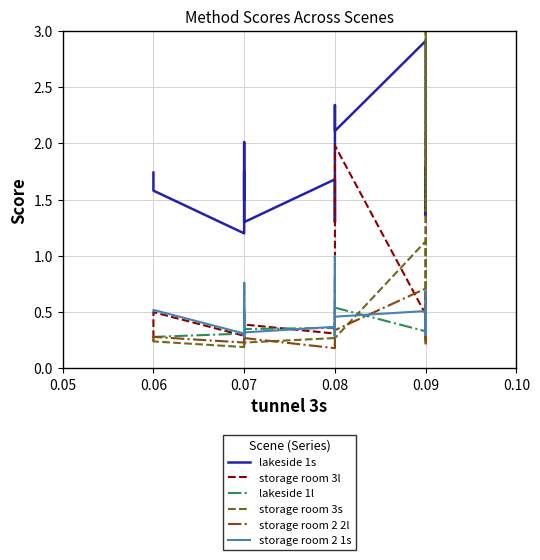

What are all the series names shown in the legend?

lakeside 1s, storage room 3l, lakeside 1l, storage room 3s, storage room 2 2l, storage room 2 1s